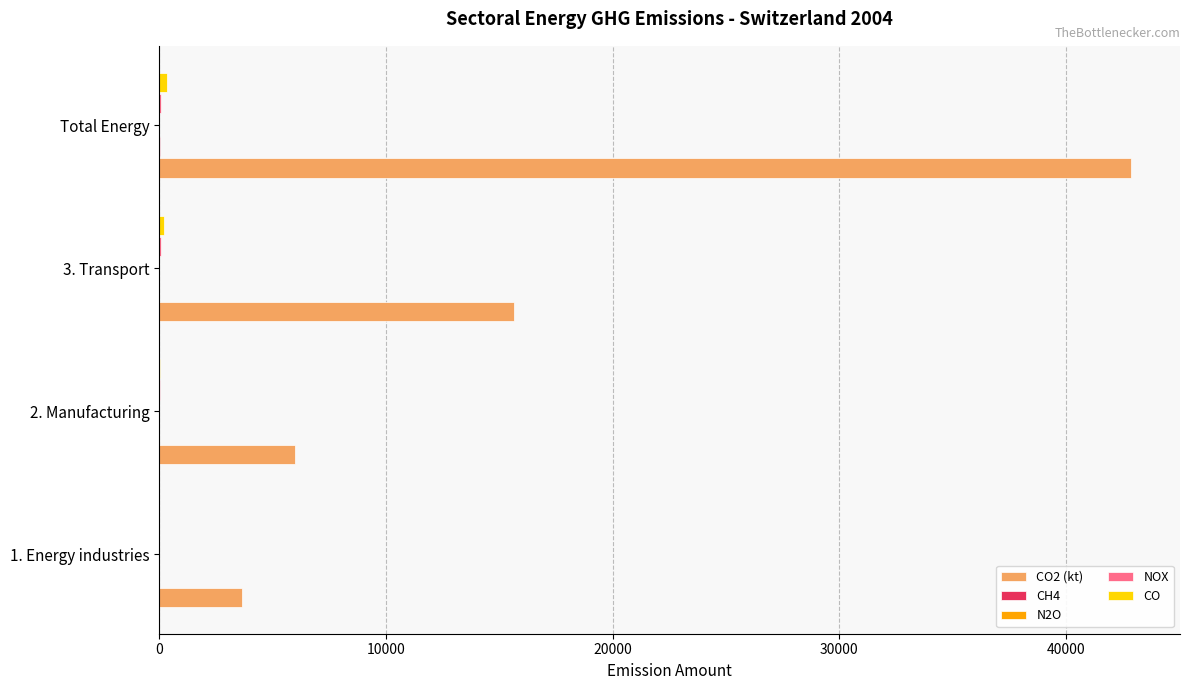

At which category is the sum across all series the highest?

Total Energy